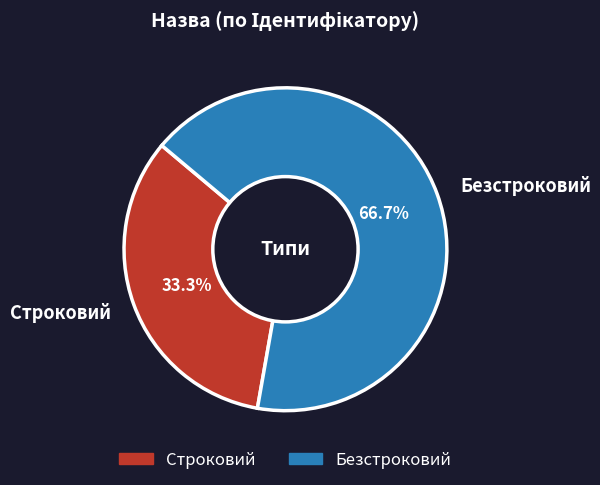

Rank the categories by value from lowest to highest.

Строковий, Безстроковий